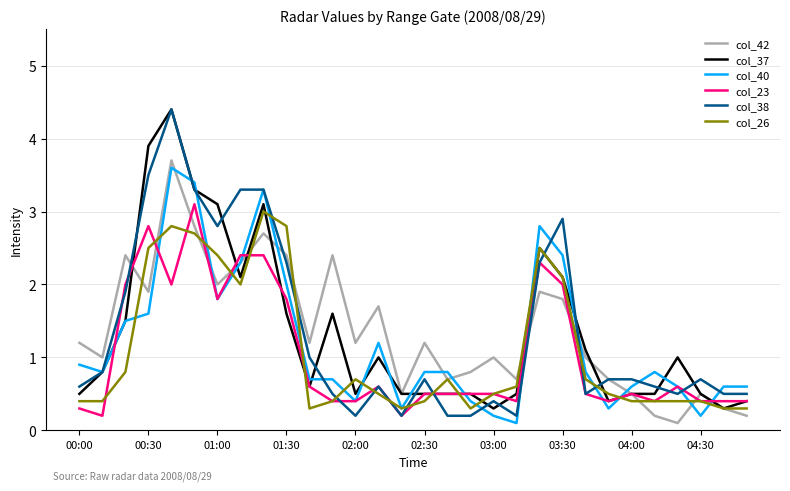

What is the highest value of the col_38 series?

4.4